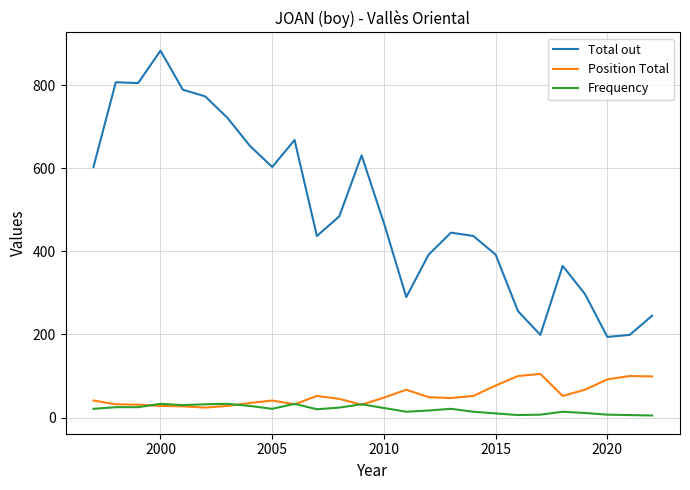

Which series has the largest range (max minus min)?

Total out